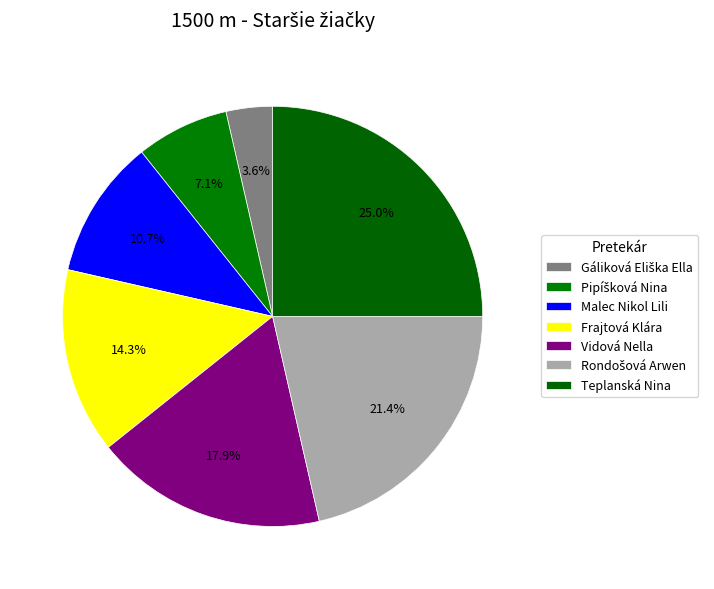

Count the number of slices in the pie.

7